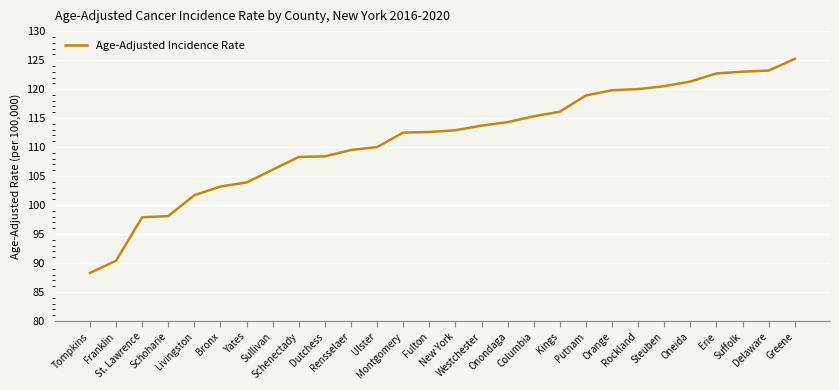

What is the difference between the maximum and minimum values?

36.9